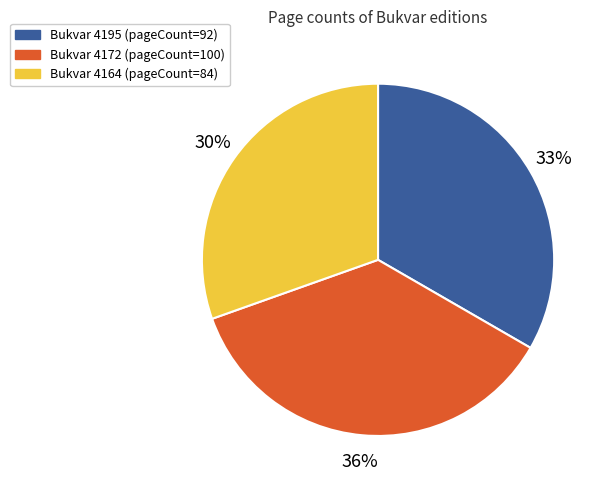

To the nearest percent, what is the average slice percentage?

33%